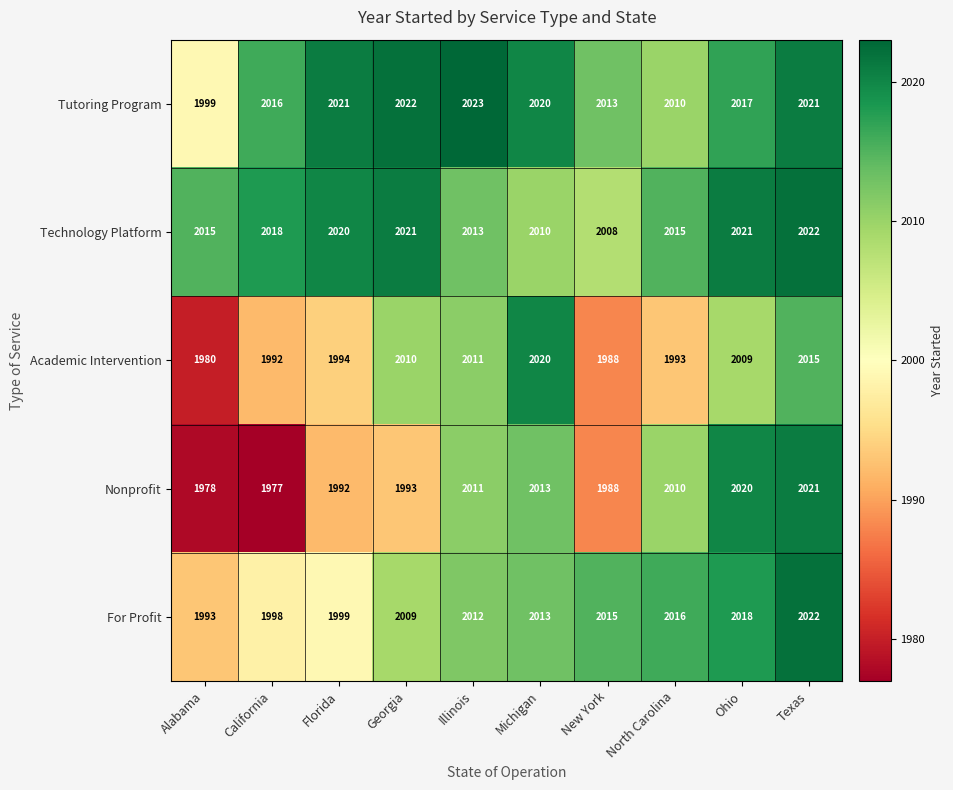

The value of Tutoring Program at Alabama is 426. True or false?

False